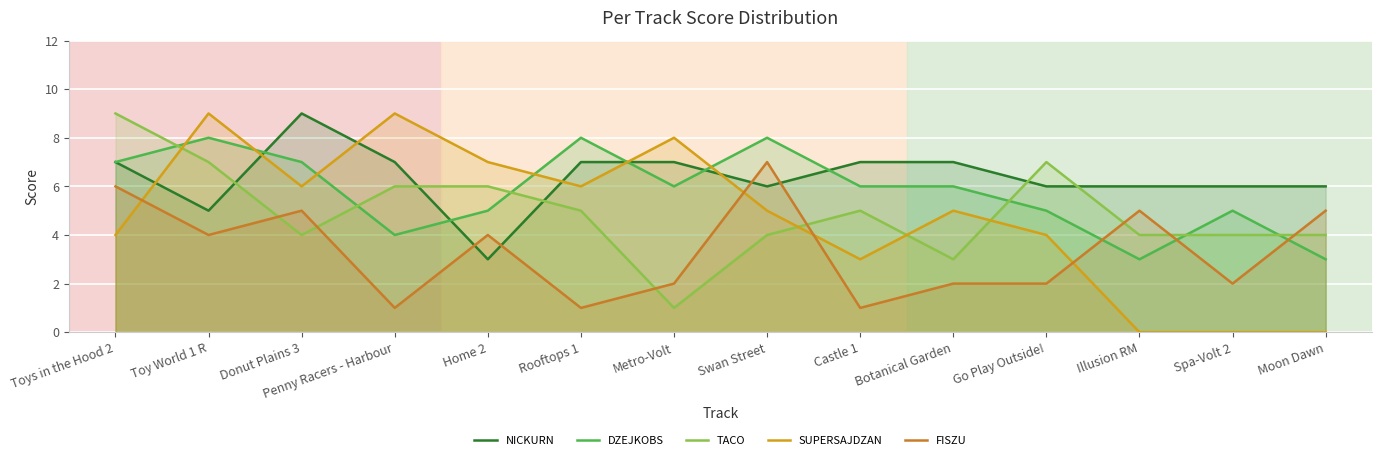

At how many categories does at least one series exceed 5?

14